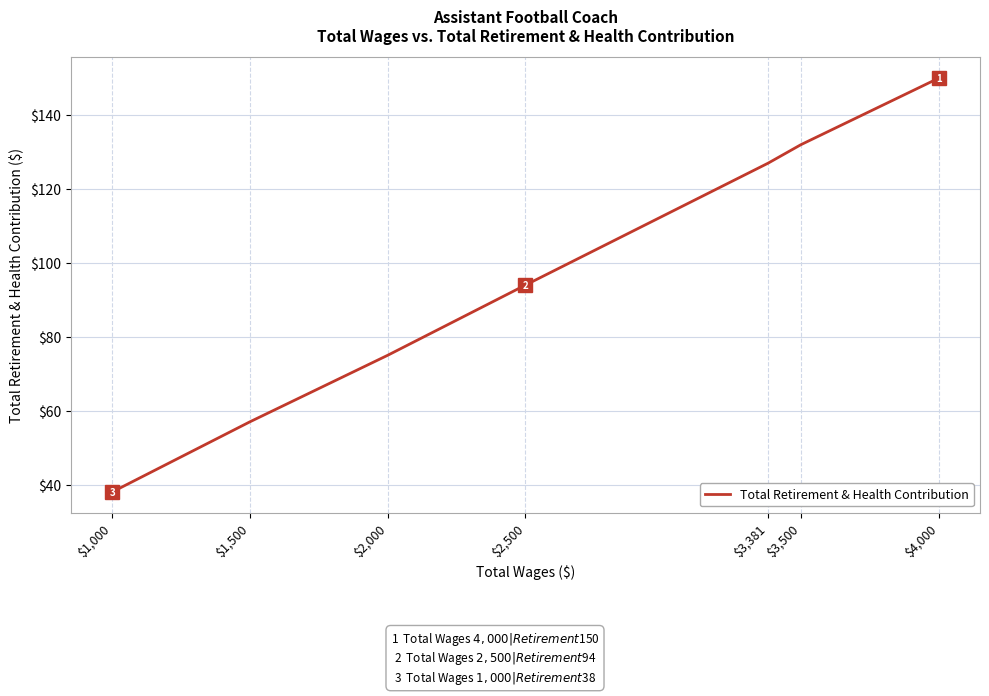

Rank the categories by value from lowest to highest.

$1,000, $1,500, $2,000, $2,500, $3,381, $3,500, $4,000